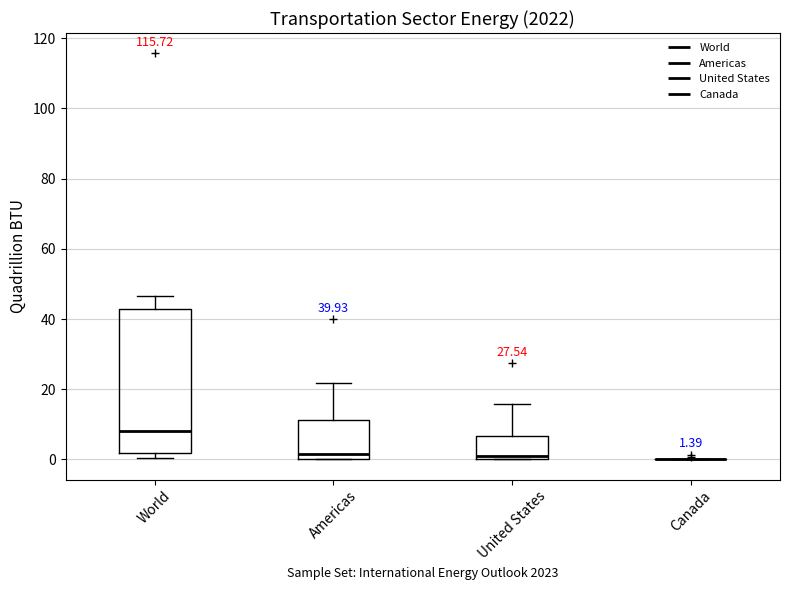

Comparing the boxes themselves (not the whiskers), which one is the tallest?

World